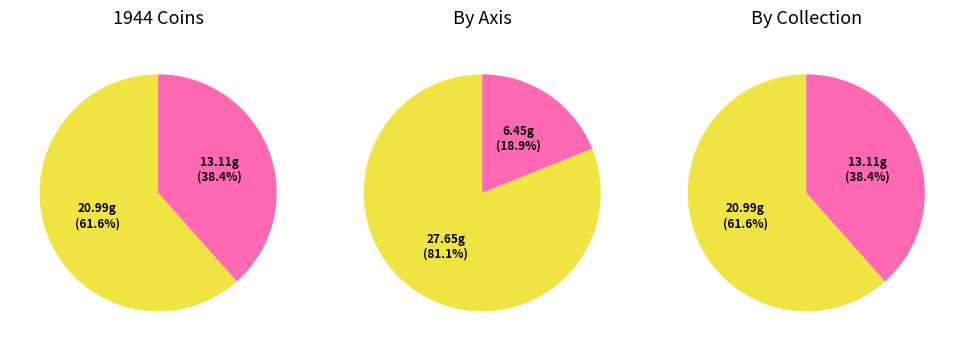

To the nearest percent, what percentage of the pie is 1944.100.1775?

21%